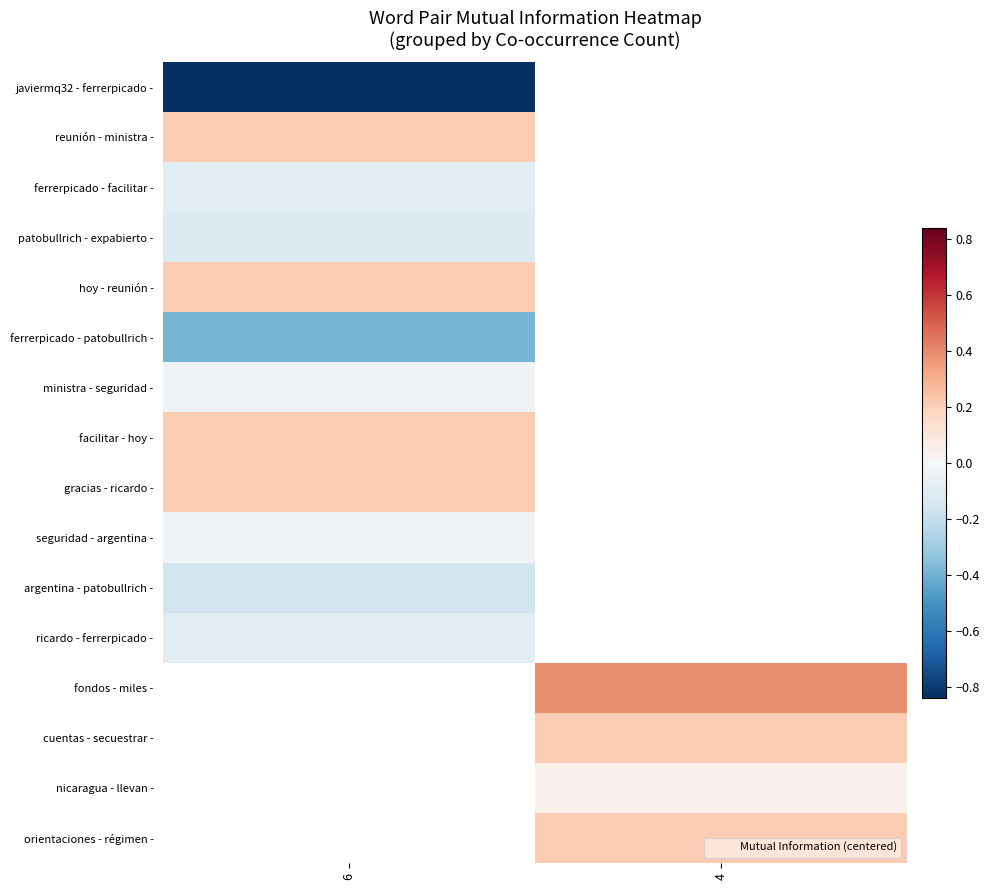

What is the maximum value shown in the chart?

0.4